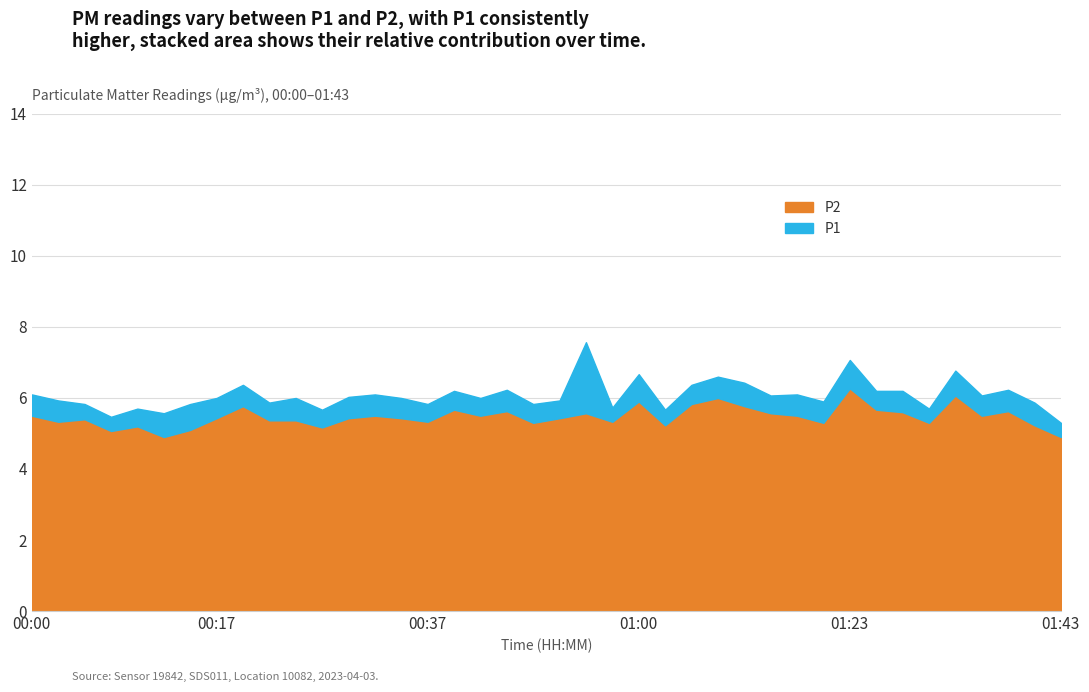

Which has a higher value, 00:17 or 00:00?

00:00